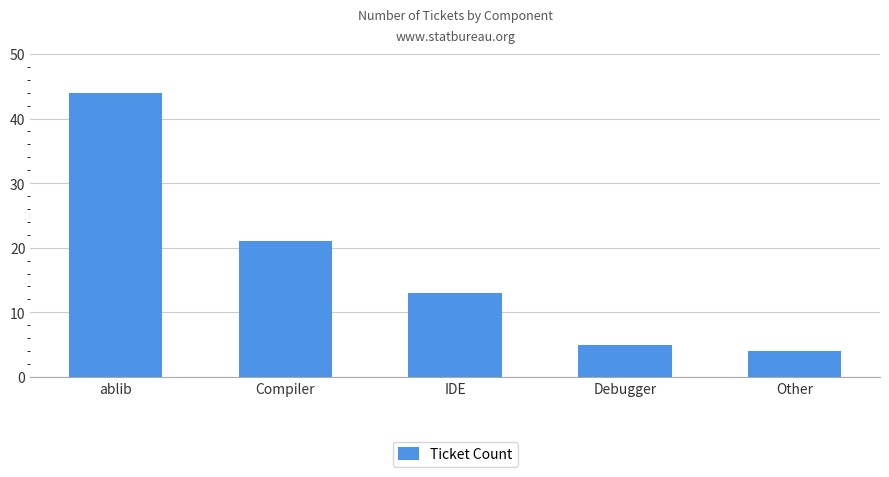

How many data points does each series have?

5